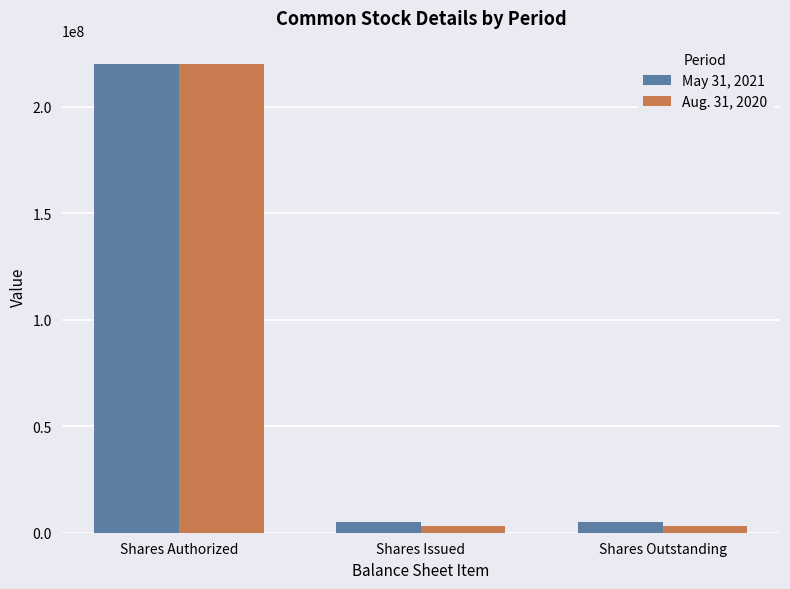

How many bars are there in total?

6